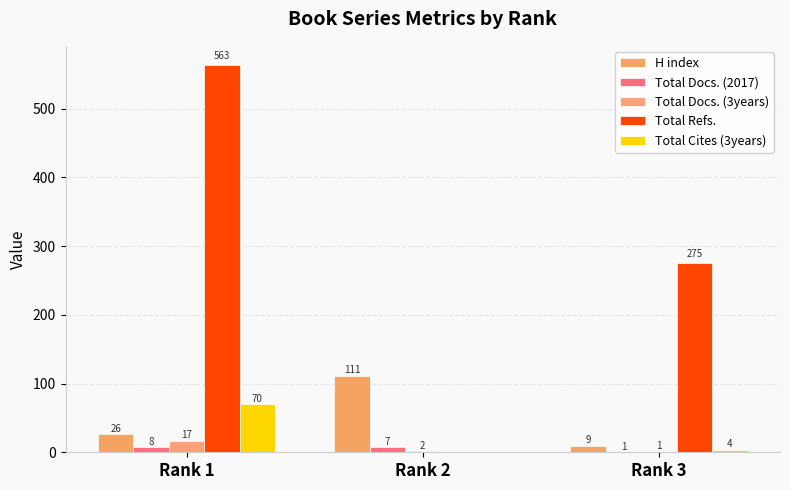

What is the sum of the Total Refs. values at Rank 3 and Rank 1?

838